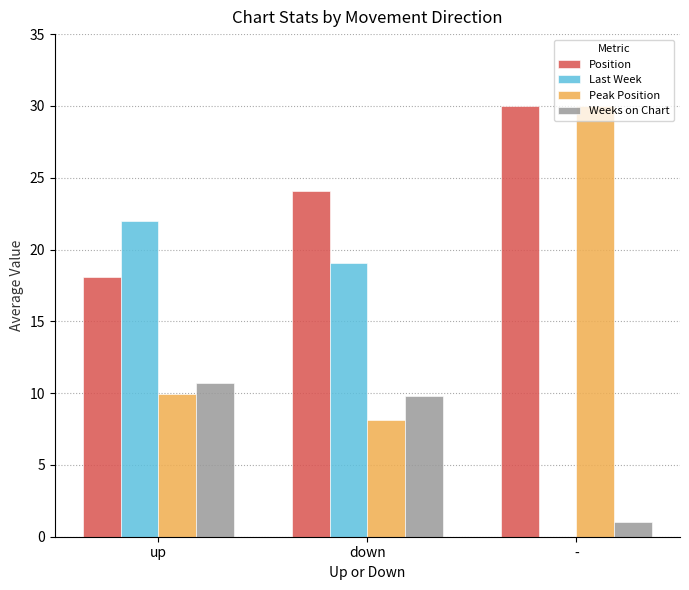

How many groups of bars are there?

3